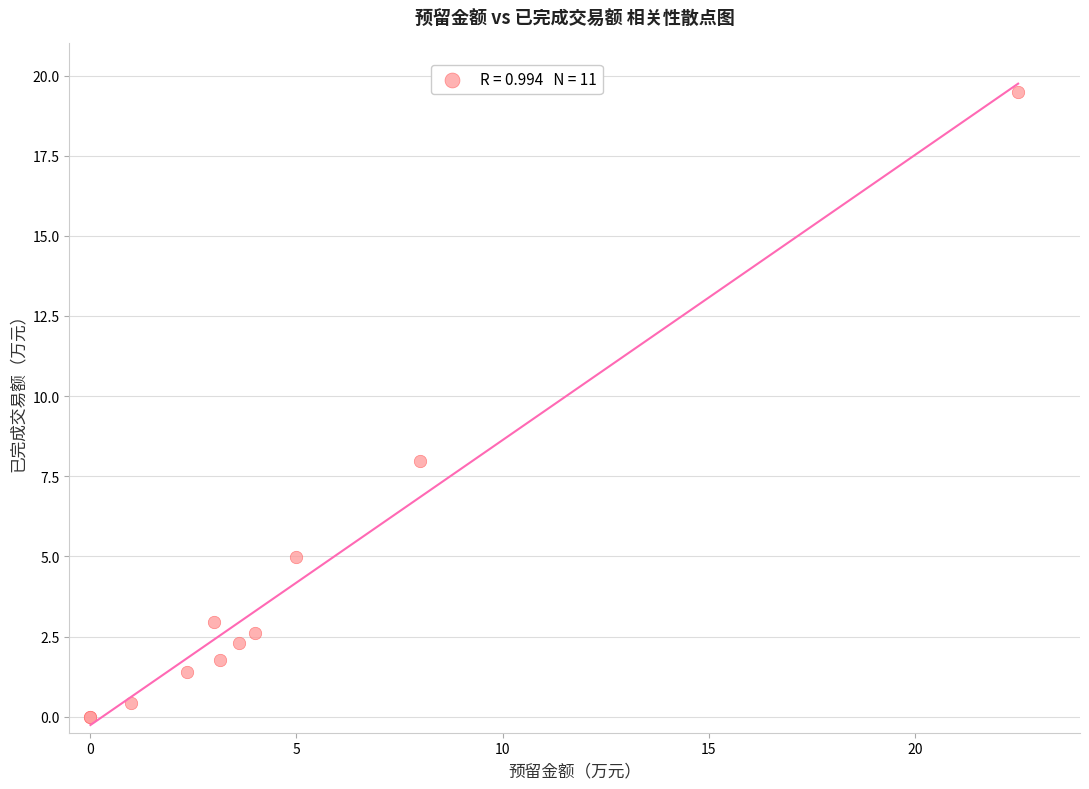

What Y value in the scatter plot is closest to 9?

8.0